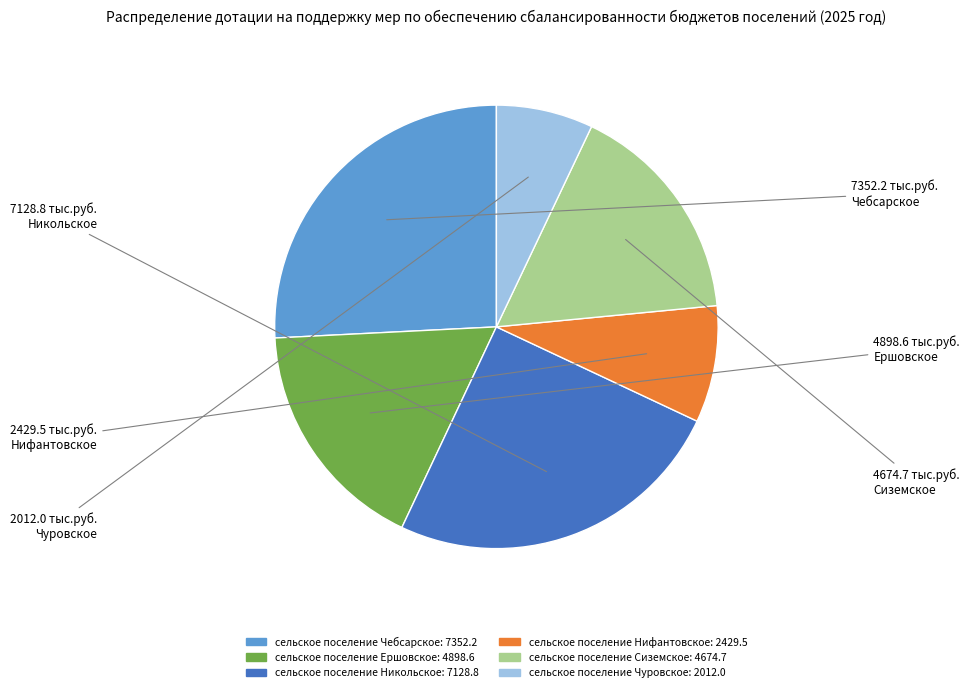

Is сельское поселение Сиземское the majority of the pie?

No